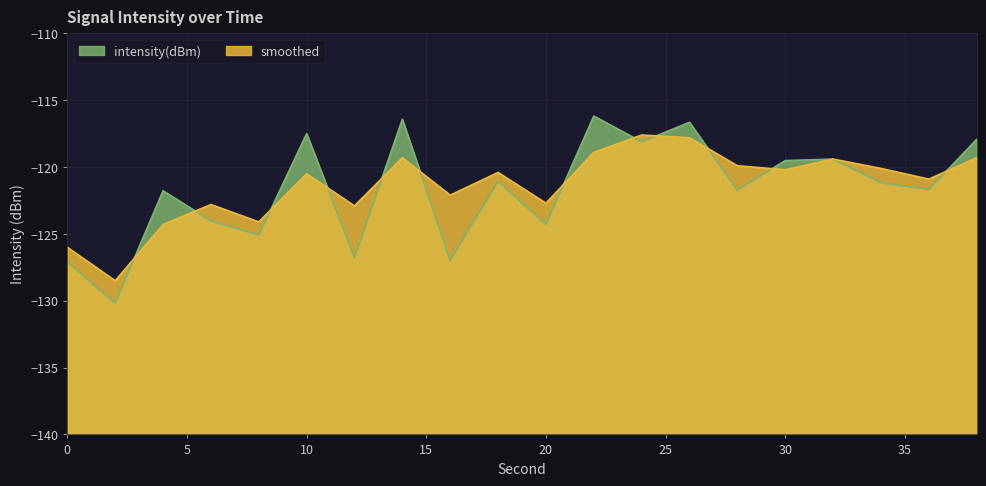

Does the chart display data point markers on the line(s)?

No